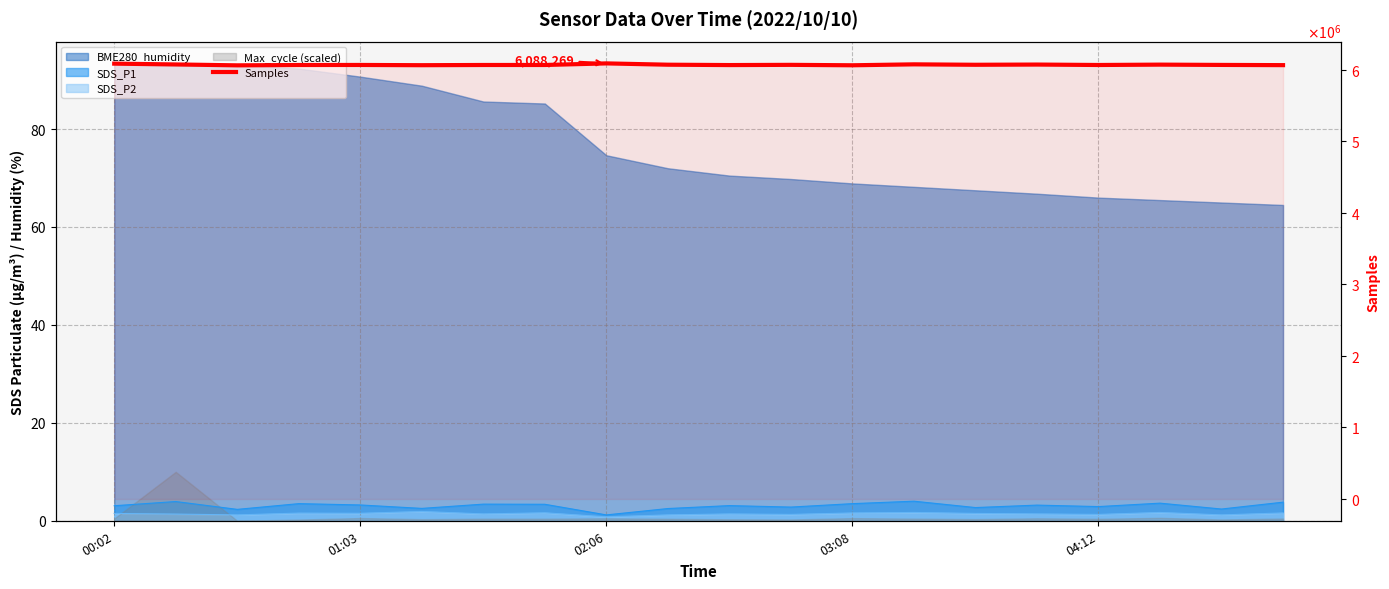

True or false: the data has more than 2 interior local peaks.

True